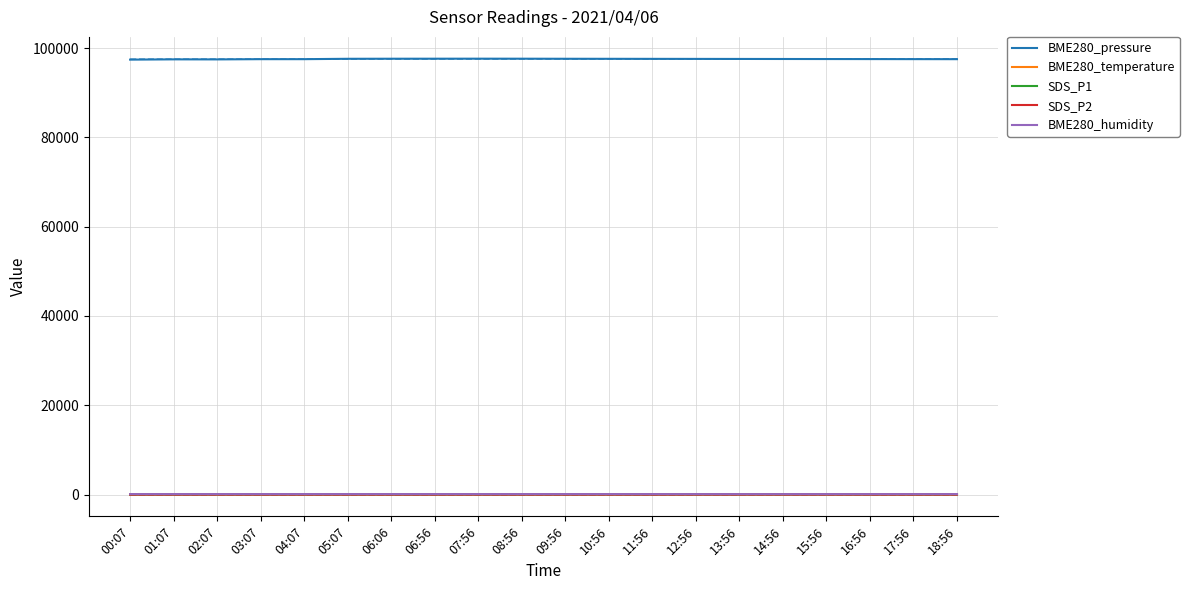

At which category is the sum across all series the highest?

07:56